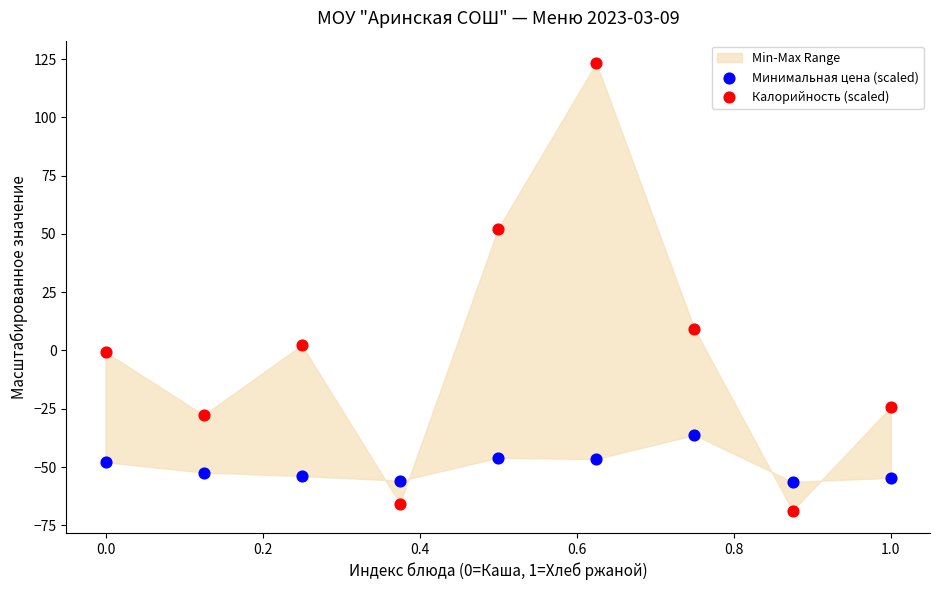

Which series reaches the maximum Y coordinate?

Калорийность (scaled)